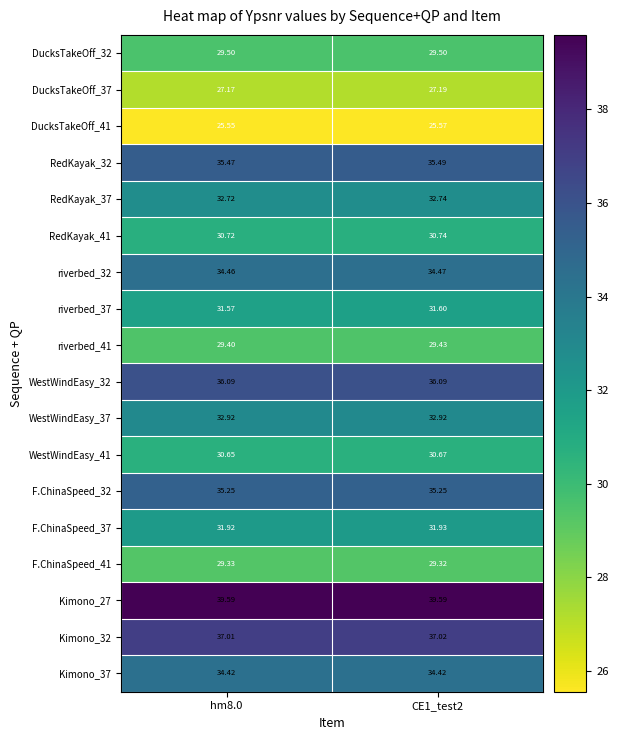

Is the value of F.ChinaSpeed_37 at hm8.0 greater than the value of riverbed_41 at CE1_test2?

Yes